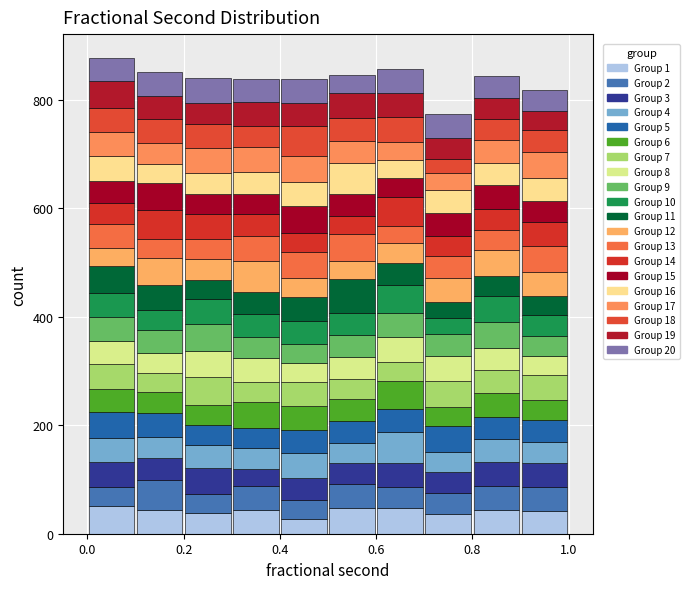

Reading left to right, list every stacked bar in this chart as the range it spans on the x-axis followed by its total height. The values are not printed on the chart, so give them approximately, as read against the axis.

0.0 to 0.1: 880
0.1 to 0.2: 860
0.2 to 0.3: 840
0.3 to 0.4: 840
0.4 to 0.5: 840
0.5 to 0.6: 840
0.6 to 0.7: 860
0.7 to 0.8: 780
0.8 to 0.9: 840
0.9 to 1.0: 820